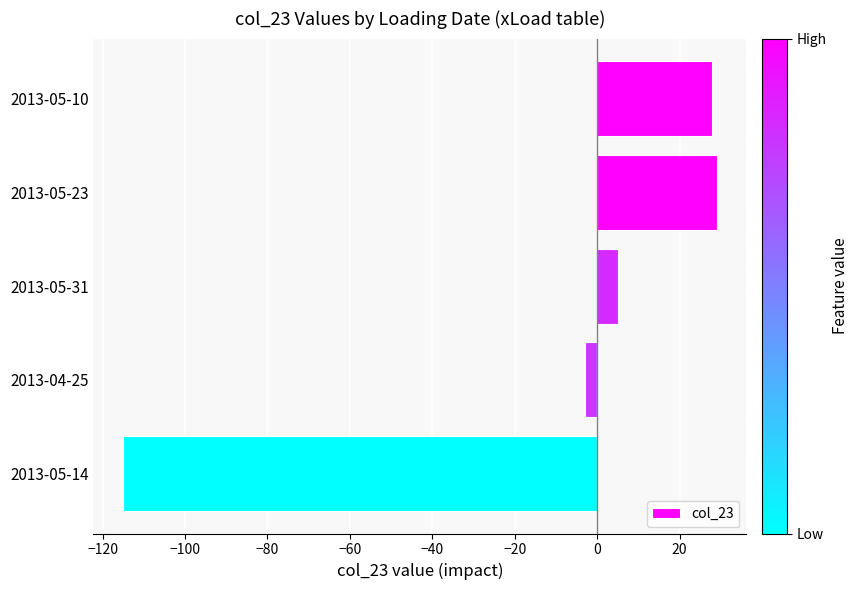

What is the value of the 3rd bar from the top?

5